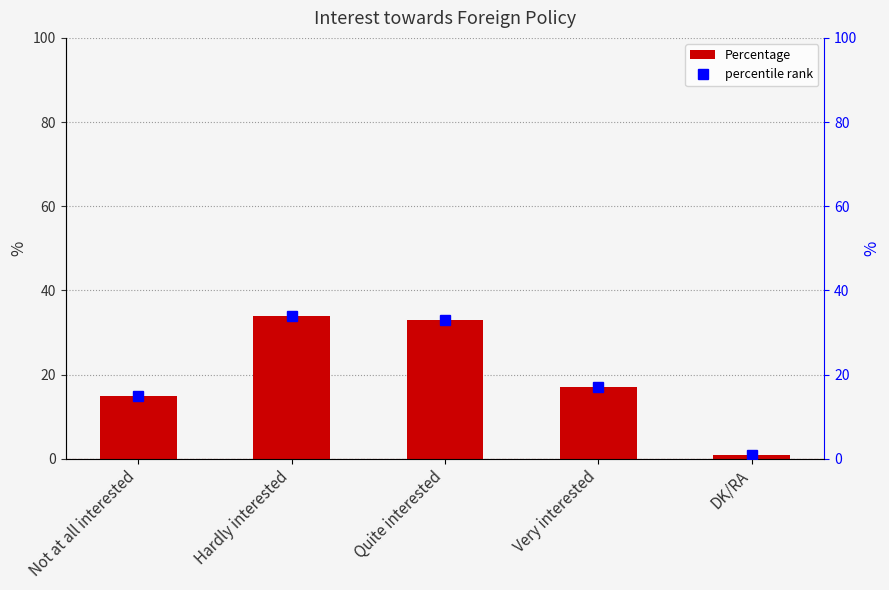

At which label does percentile rank first exceed 17?

Hardly interested